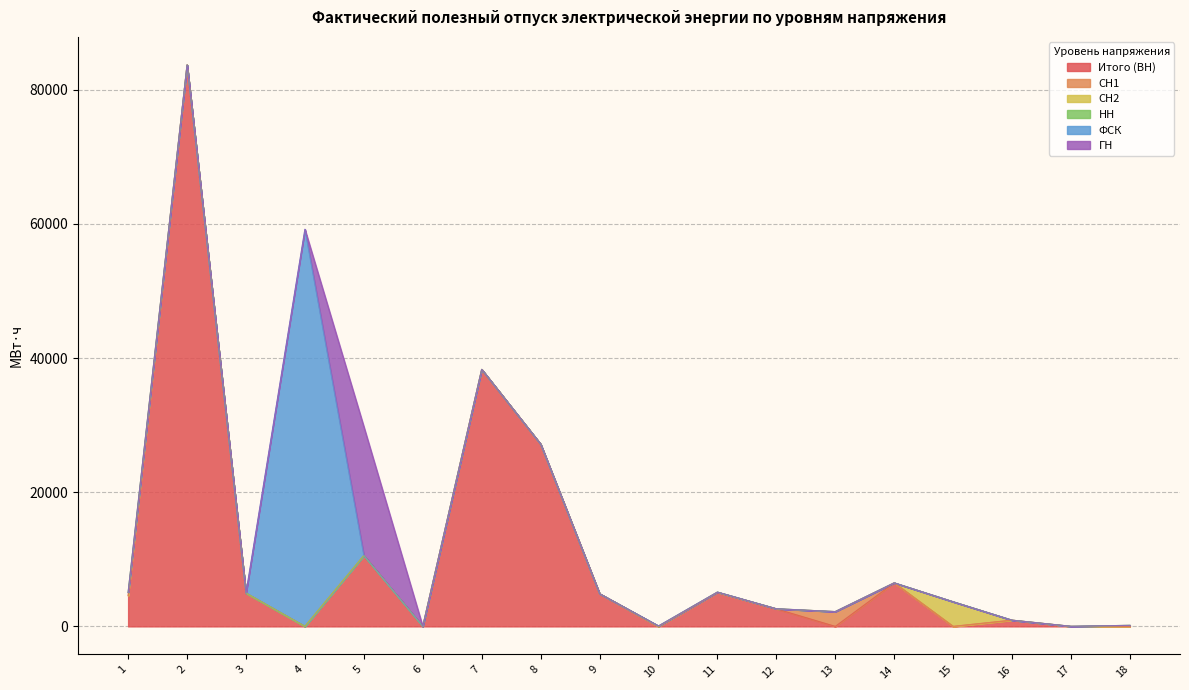

Reading left to right, transcribe all the data shown in this chart.

Итого (ВН): 1=4582.0	2=83706.5	3=4960.8	4=0.0	5=10556.5	6=0.0	7=38309.5	8=27171.9	9=4877.0	10=0.0	11=5072.8	12=2609.6	13=0.0	14=6492.8	15=0.0	16=926.1	17=0.0	18=0.0
СН1: 1=0.0	2=0.0	3=0.0	4=0.0	5=0.0	6=0.0	7=8.0	8=0.0	9=0.0	10=0.0	11=0.0	12=0.0	13=2204.0	14=0.0	15=0.0	16=0.0	17=0.0	18=0.0
СН2: 1=478.9	2=0.0	3=0.0	4=0.0	5=4.7	6=0.0	7=0.0	8=0.0	9=0.0	10=16.1	11=27.1	12=20.5	13=0.0	14=0.0	15=3674.4	16=0.0	17=0.0	18=157.0
НН: 1=0.0	2=0.0	3=0.0	4=0.0	5=0.0	6=6.4	7=0.0	8=0.0	9=0.0	10=46.1	11=16.5	12=0.0	13=0.0	14=0.0	15=0.0	16=0.0	17=13.5	18=0.0
ФСК: 1=0.0	2=0.0	3=0.0	4=59206.7	5=0.0	6=0.0	7=0.0	8=0.0	9=0.0	10=0.0	11=0.0	12=0.0	13=0.0	14=0.0	15=0.0	16=0.0	17=0.0	18=0.0
ГН: 1=0.0	2=0.0	3=0.0	4=0.0	5=19212.2	6=0.0	7=0.0	8=0.0	9=0.0	10=0.0	11=0.0	12=0.0	13=0.0	14=0.0	15=0.0	16=0.0	17=0.0	18=0.0